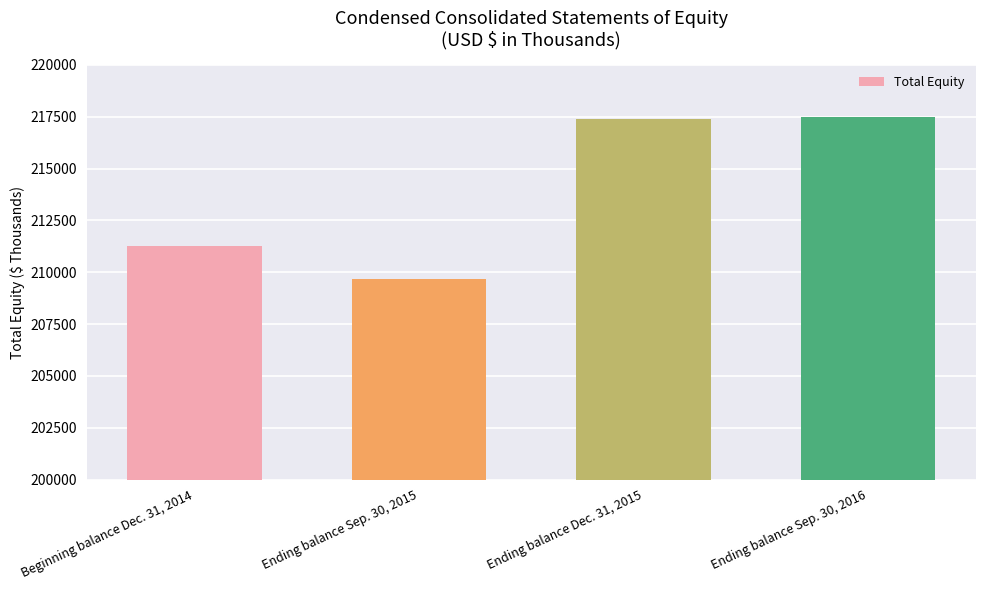

How many distinct data groups are displayed?

1